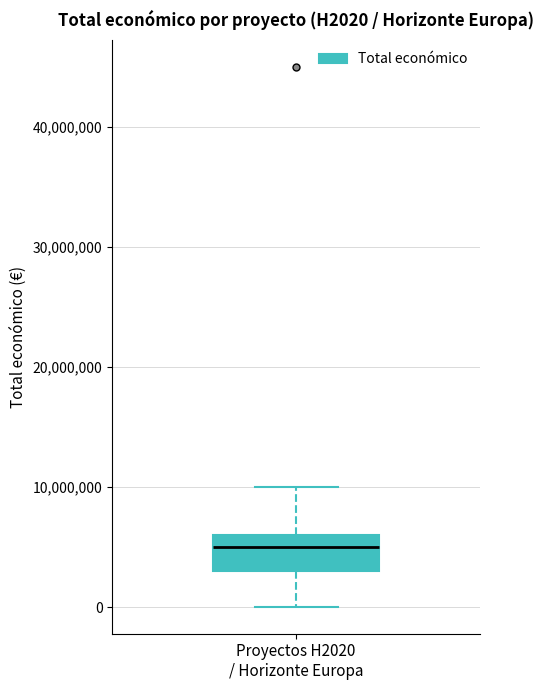

Transcribe this box plot: give where the median line is, the range the box spans, and where the two whiskers end, as read against the y-axis. The values are not printed on the chart, so give them approximately, as read against the axis.

median 5000000, box 3000000 to 6000000, whiskers 0 to 10000000